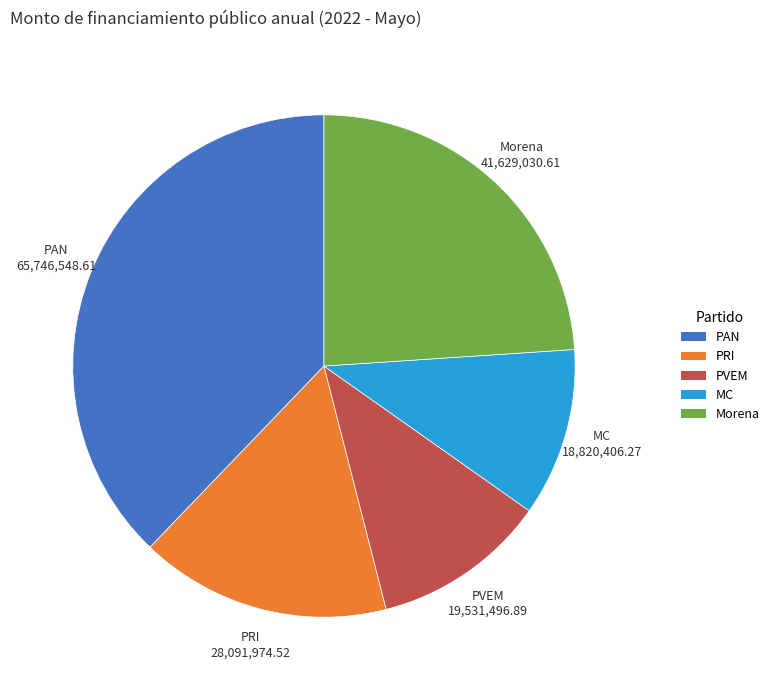

Approximately how many times larger is the value at PVEM compared to Morena?

0.5